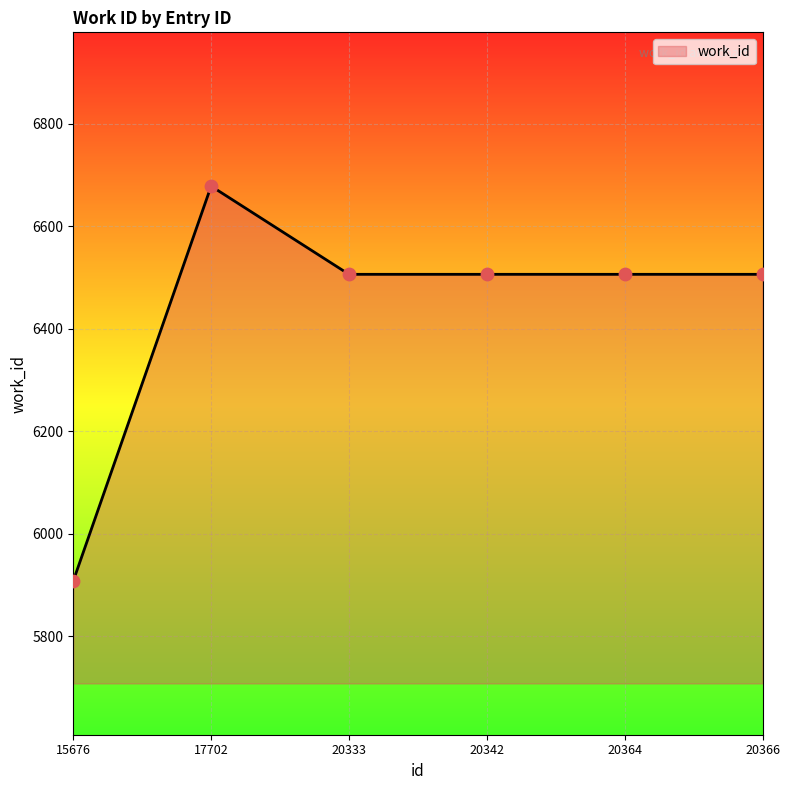

What is the ratio of the value at 20333 to the value at 17702?

1.0